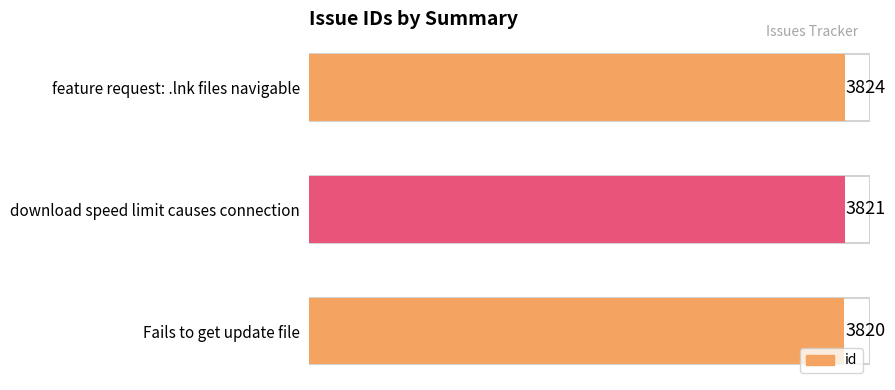

Reading bottom to top, extract all data points from this chart.

Fails to get update file=3820	download speed limit causes connection=3821	feature request: .lnk files navigable=3824